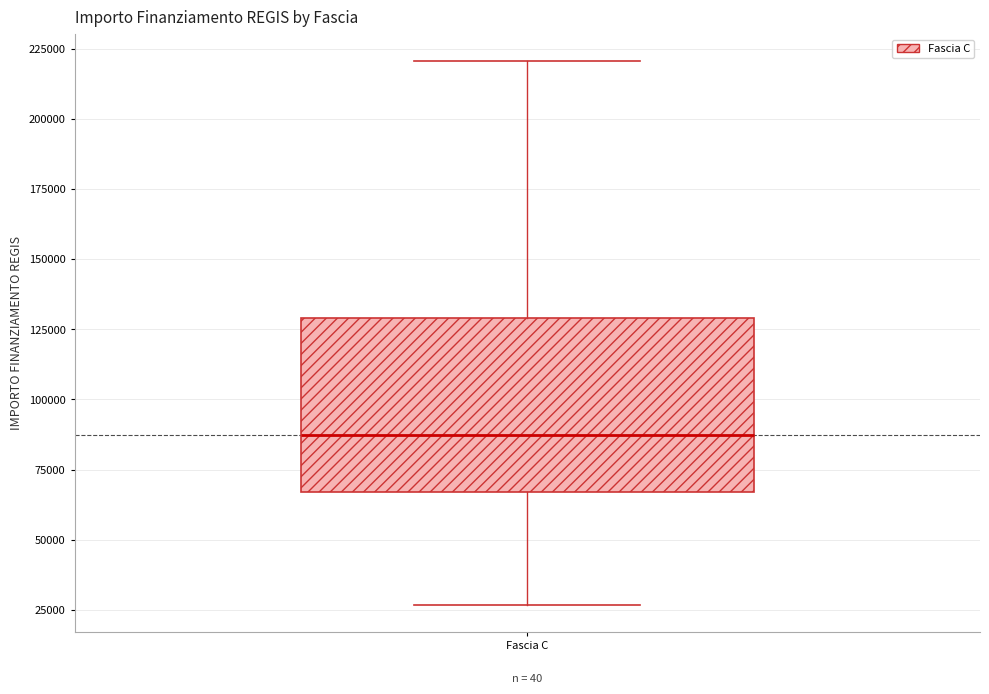

Read this box plot against the y-axis: the position of the median line, the range covered by the box, and the ends of both whiskers. The values are not printed on the chart, so give them approximately, as read against the axis.

median 85000, box 65000 to 130000, whiskers 25000 to 220000